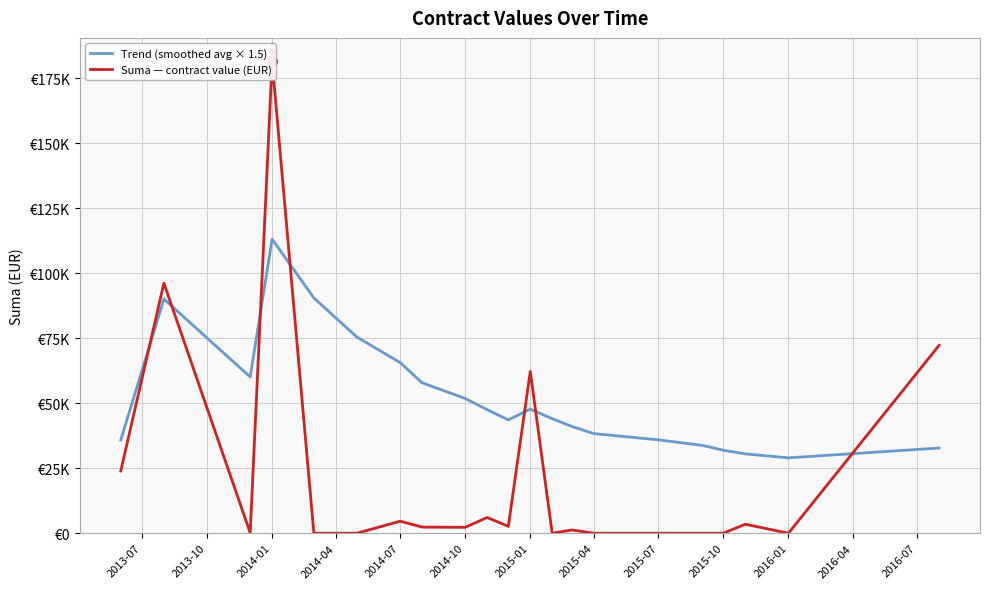

Is the value of Trend (smoothed avg × 1.5) at 2014-04 greater than the value of Suma — contract value (EUR) at 2015-04?

Yes